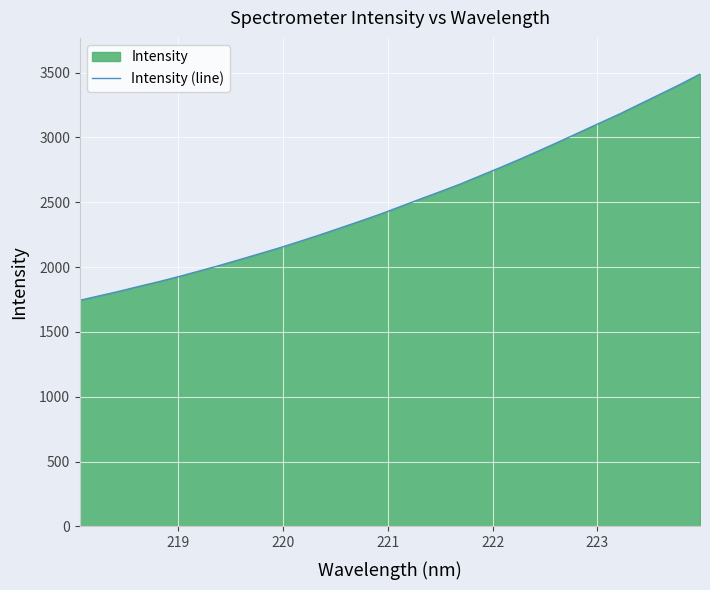

What is the greatest value displayed?

3488.1